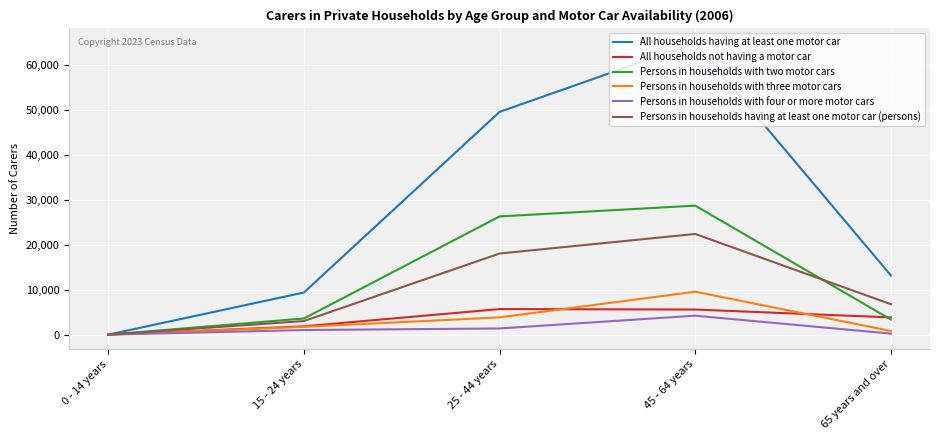

Which series has the largest total across all categories?

All households having at least one motor car